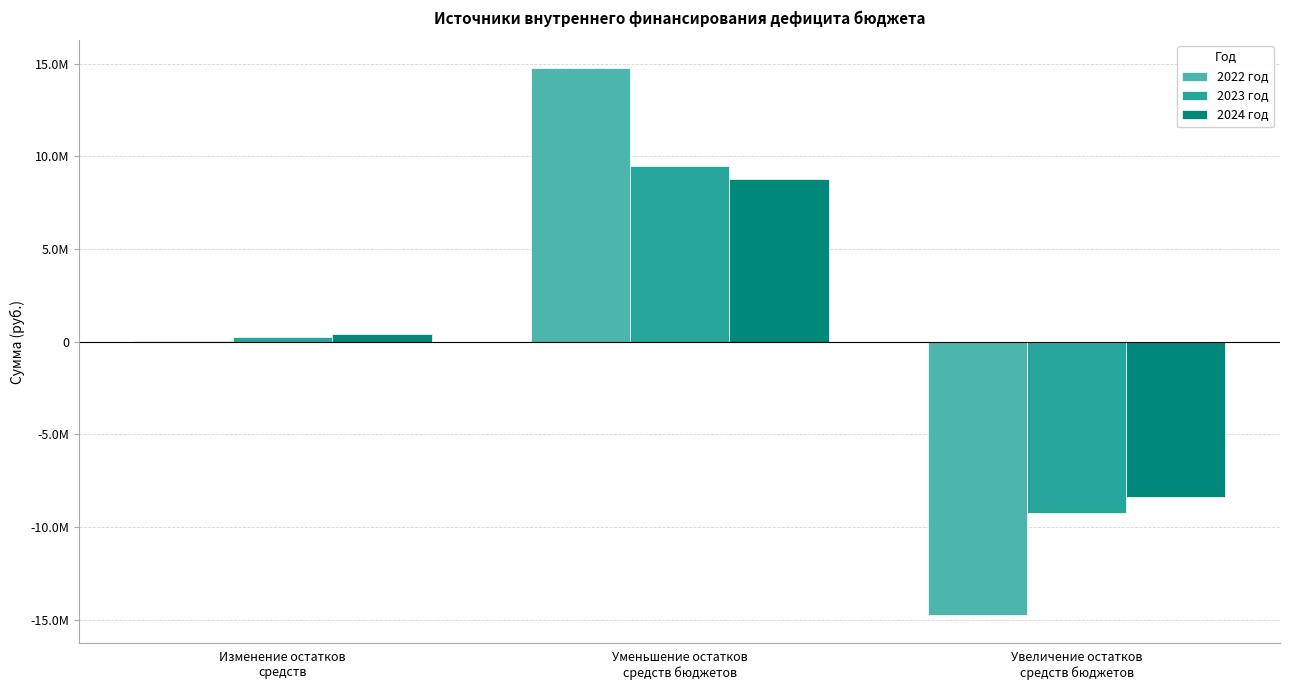

Between Уменьшение остатков
средств бюджетов and Увеличение остатков
средств бюджетов, which series saw the biggest shift?

2022 год